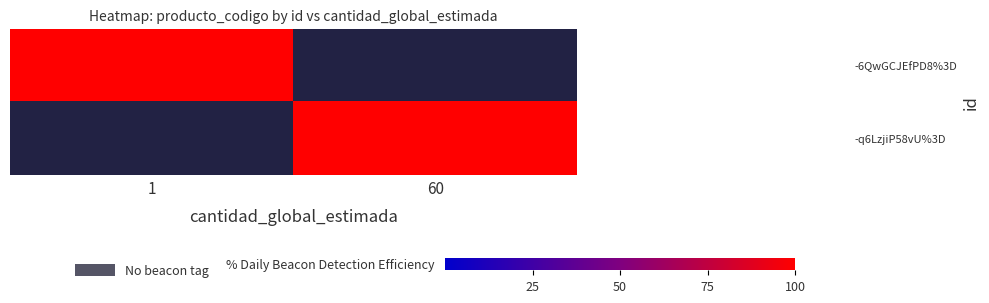

What is the total value across all series at 60?

91111901